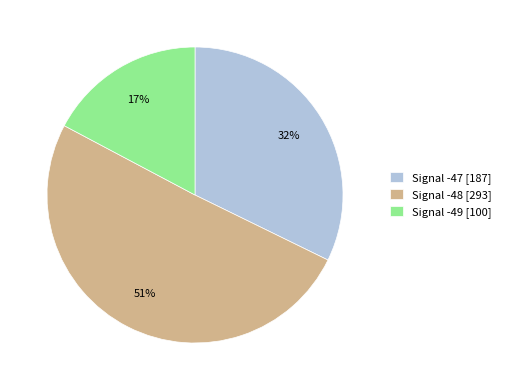

What percentage is the Signal -48 [293] slice, to the nearest percent?

51%